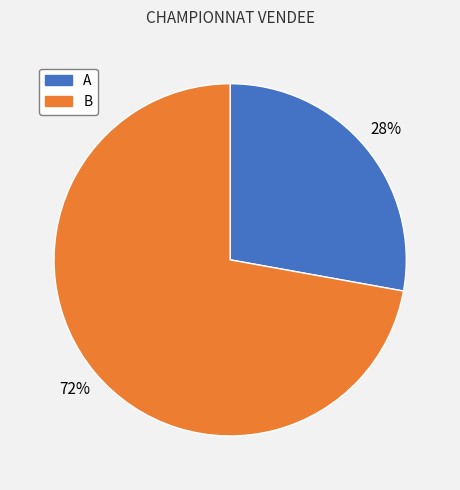

To the nearest percent, what is the average slice percentage?

50%